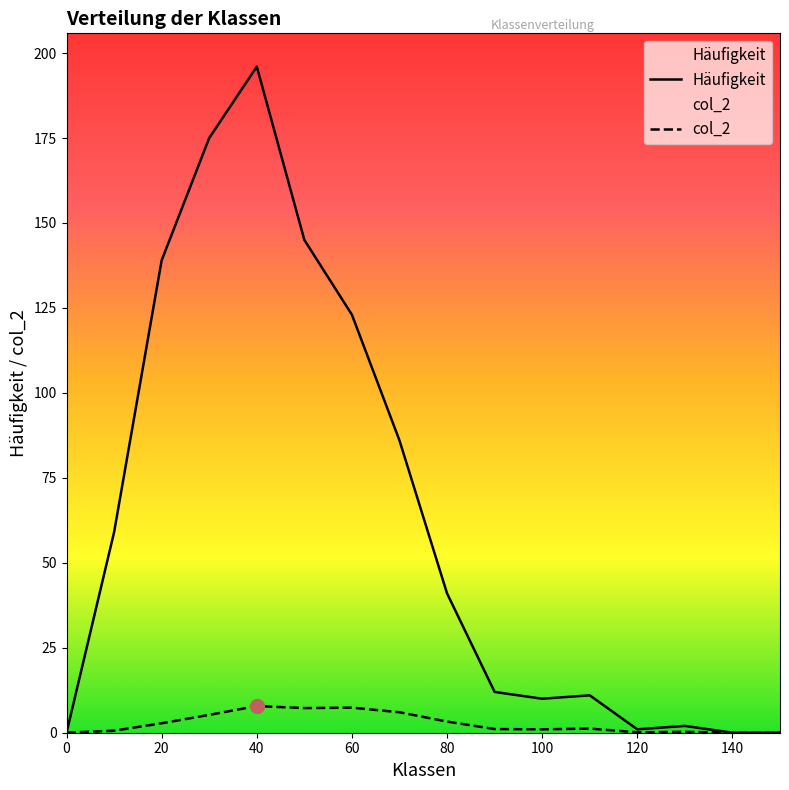

Reading left to right, transcribe all the data shown in this chart.

Häufigkeit: 0.0	59.0	139.0	175.0	196.0	145.0	123.0	86.0	41.0	12.0	10.0	11.0	1.0	2.0	0.0	0.0
col_2: 0.0	0.6	2.8	5.2	7.8	7.2	7.4	6.0	3.3	1.1	1.0	1.2	0.1	0.3	0.0	0.0